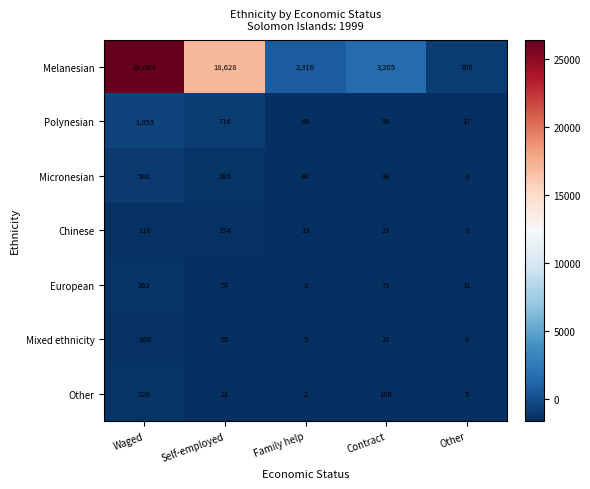

Count the number of categories in the chart.

5